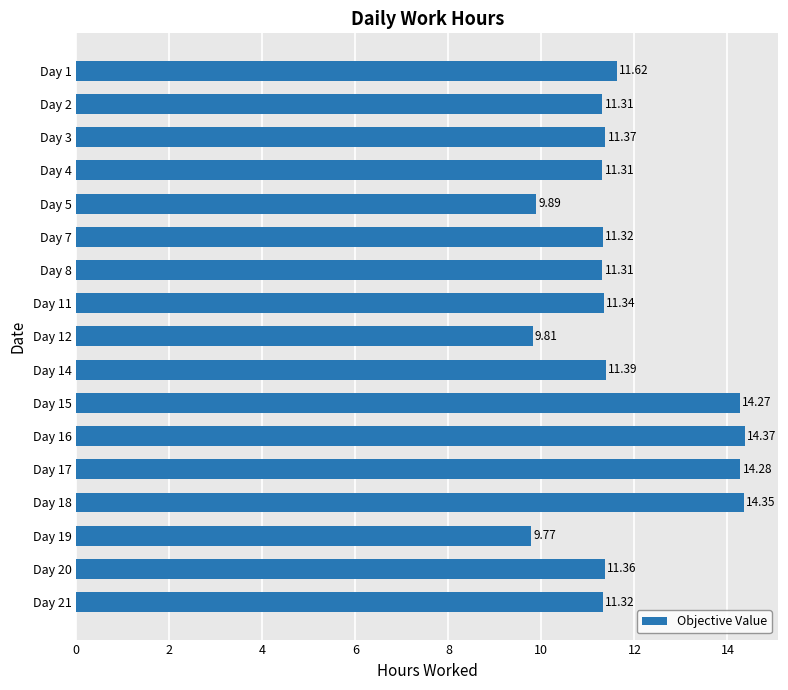

What is the maximum value shown in the chart?

14.4